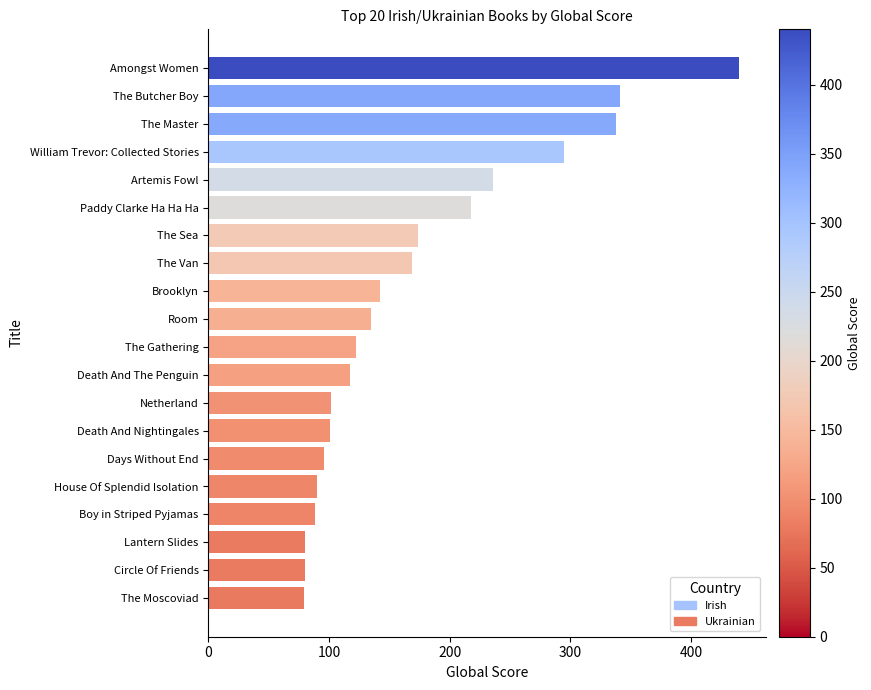

What is the value of the 10th bar from the left?

135